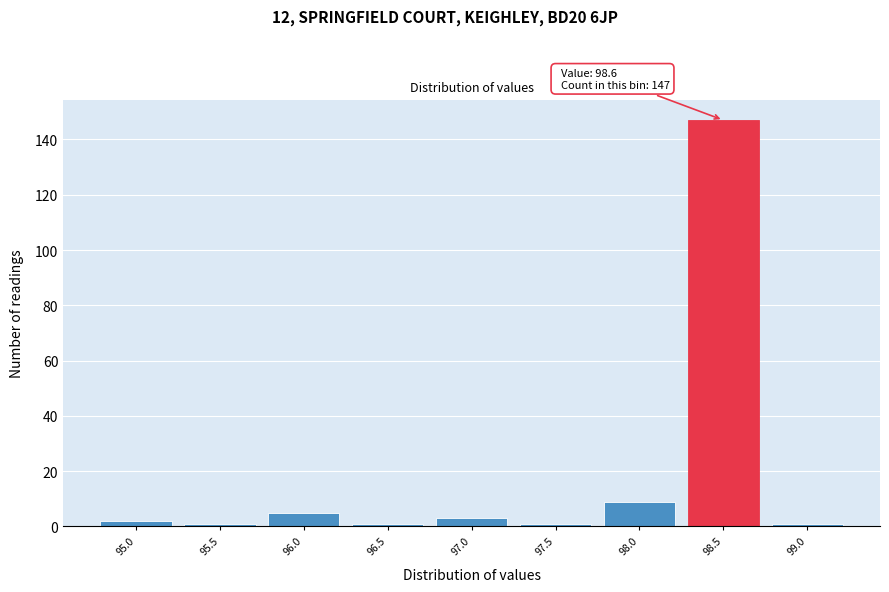

Which range on the x-axis has the tallest bar?

98.25 to 98.75